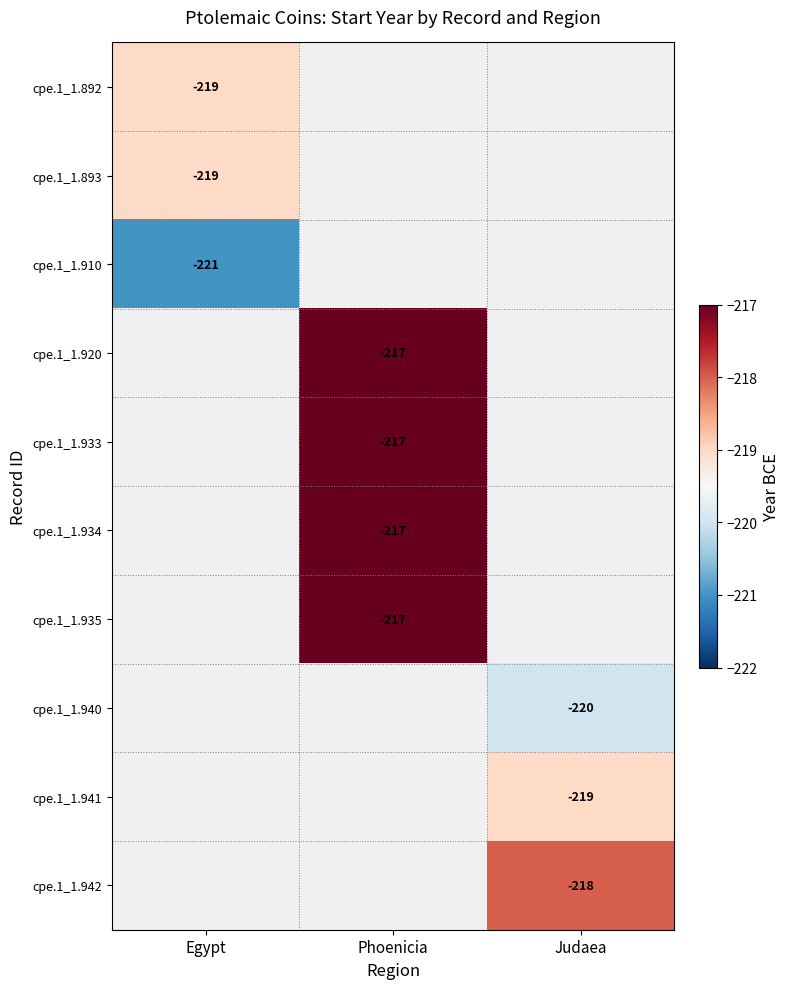

Which has a higher value, Egypt or Phoenicia?

Phoenicia